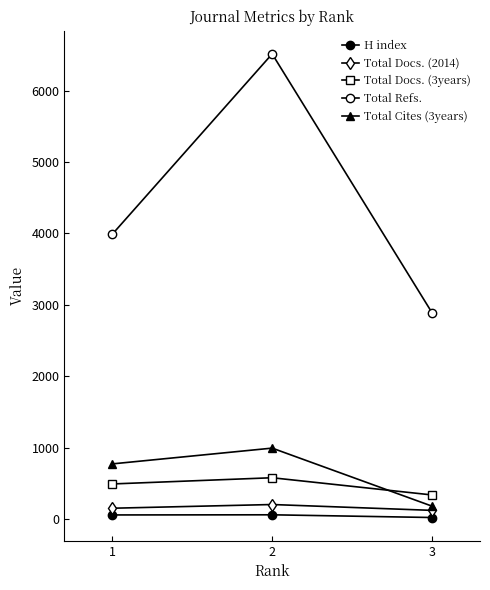

Count the number of data series in this chart.

5